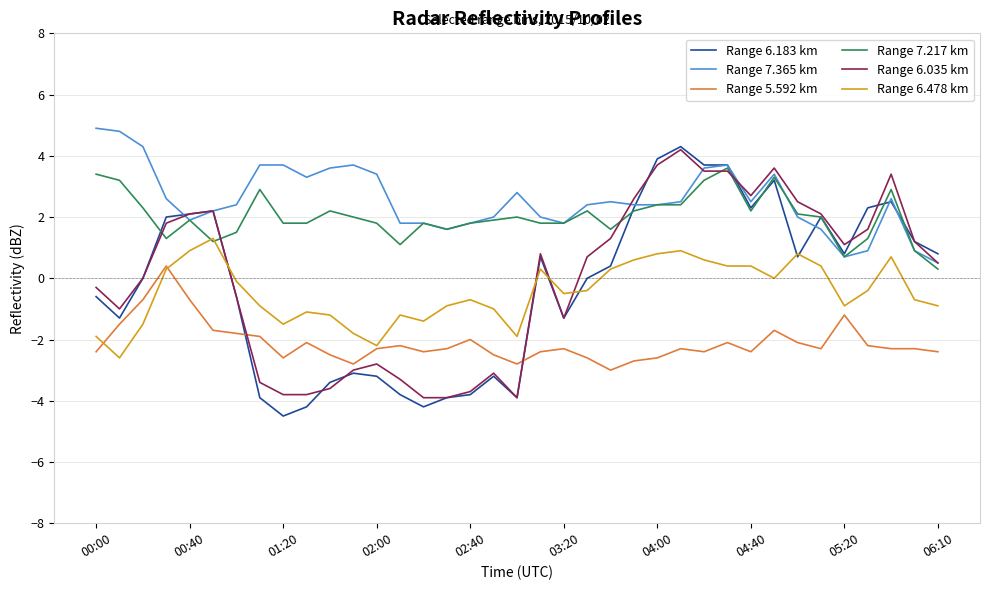

How many times do Range 6.035 km and Range 6.478 km cross each other?

4